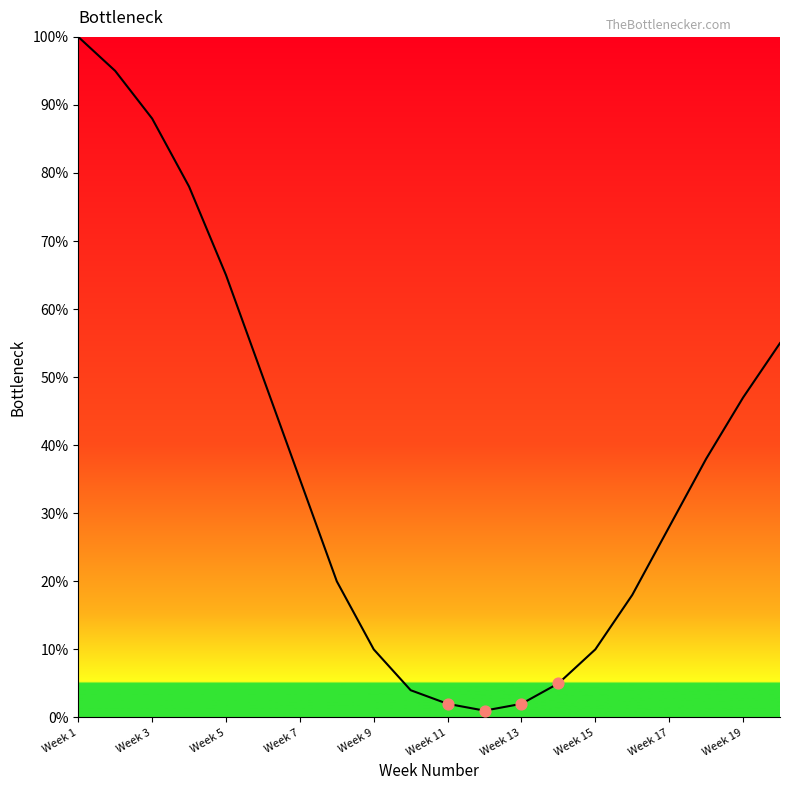

What is the difference between the maximum and minimum values?

99